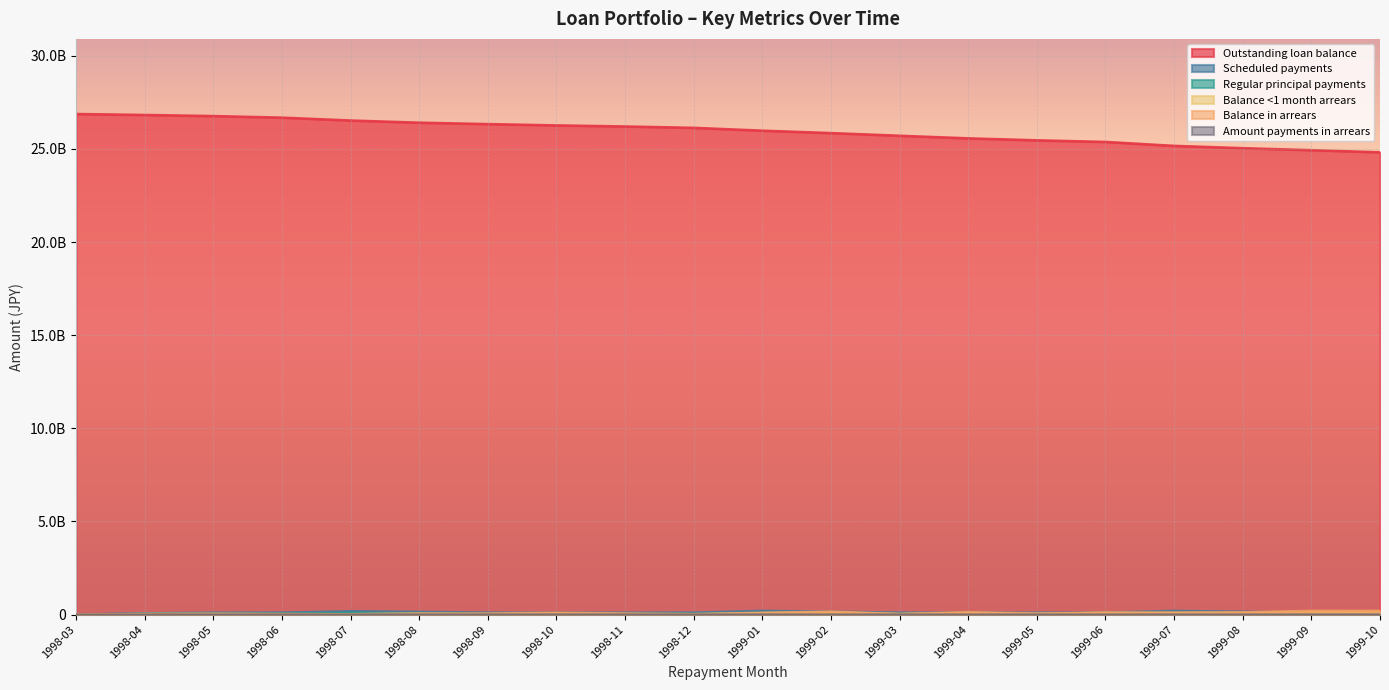

How many values in the Regular principal payments series are below 47005954?

10